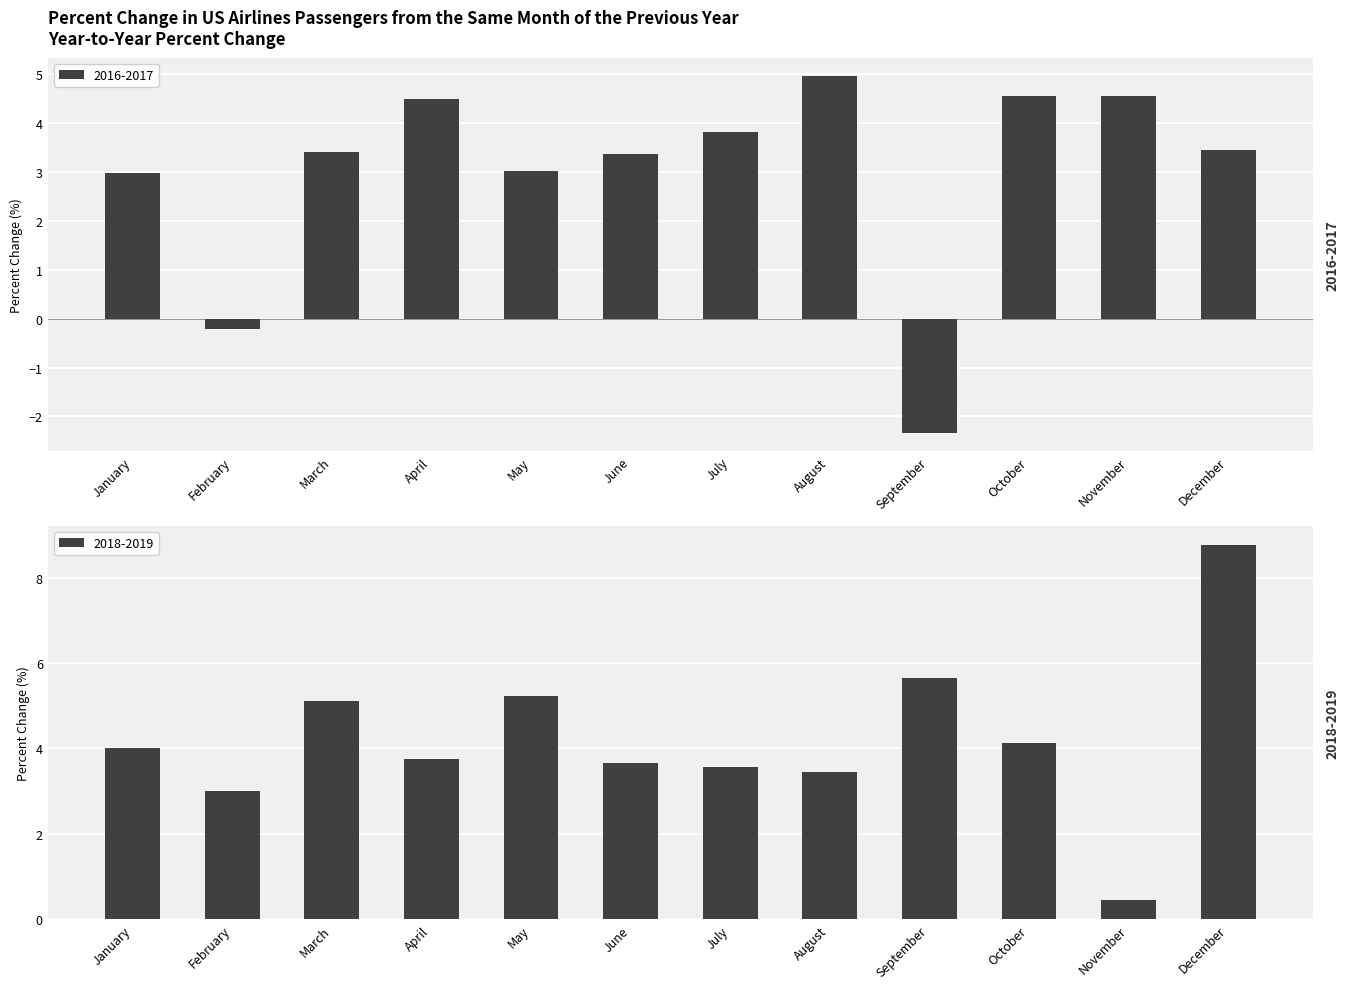

At which category is the sum across all series the highest?

December